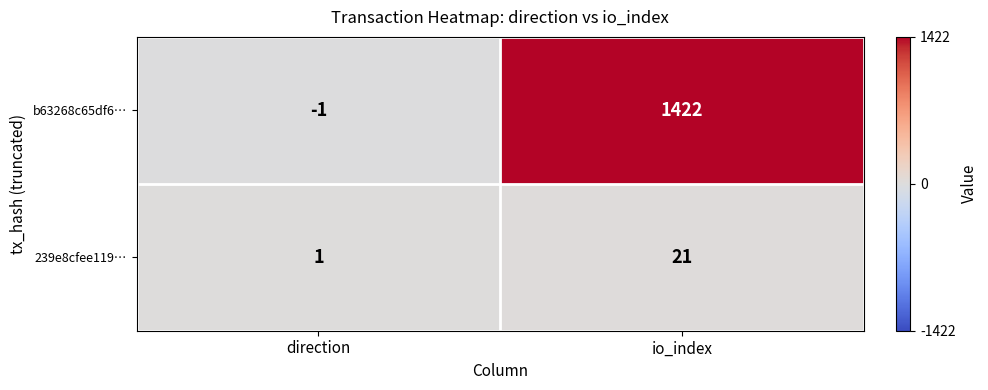

Is it true that 239e8cfee119… equals 0 at direction?

False